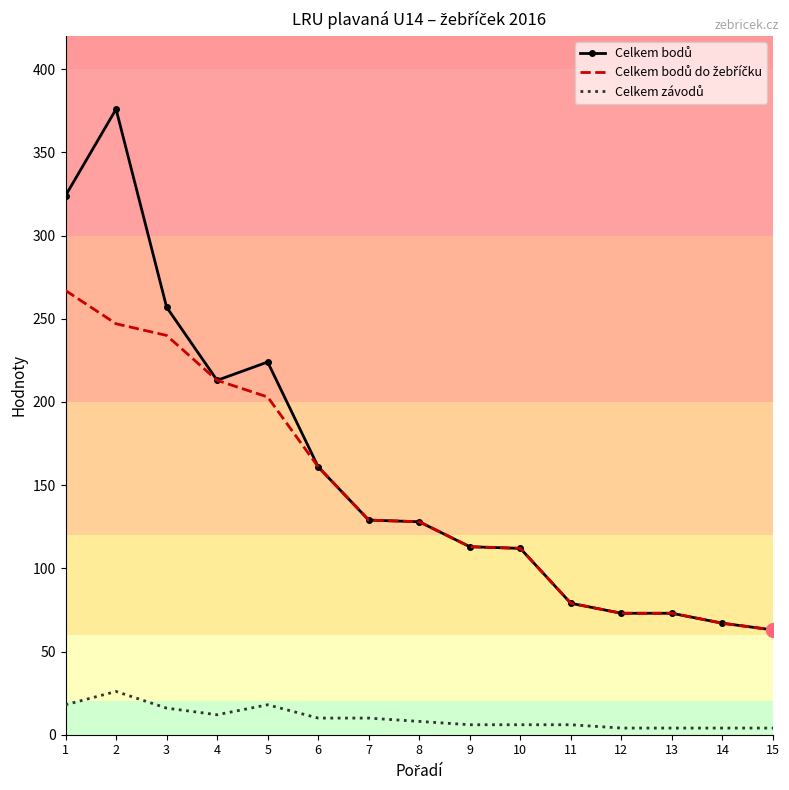

What is the greatest value displayed?

376